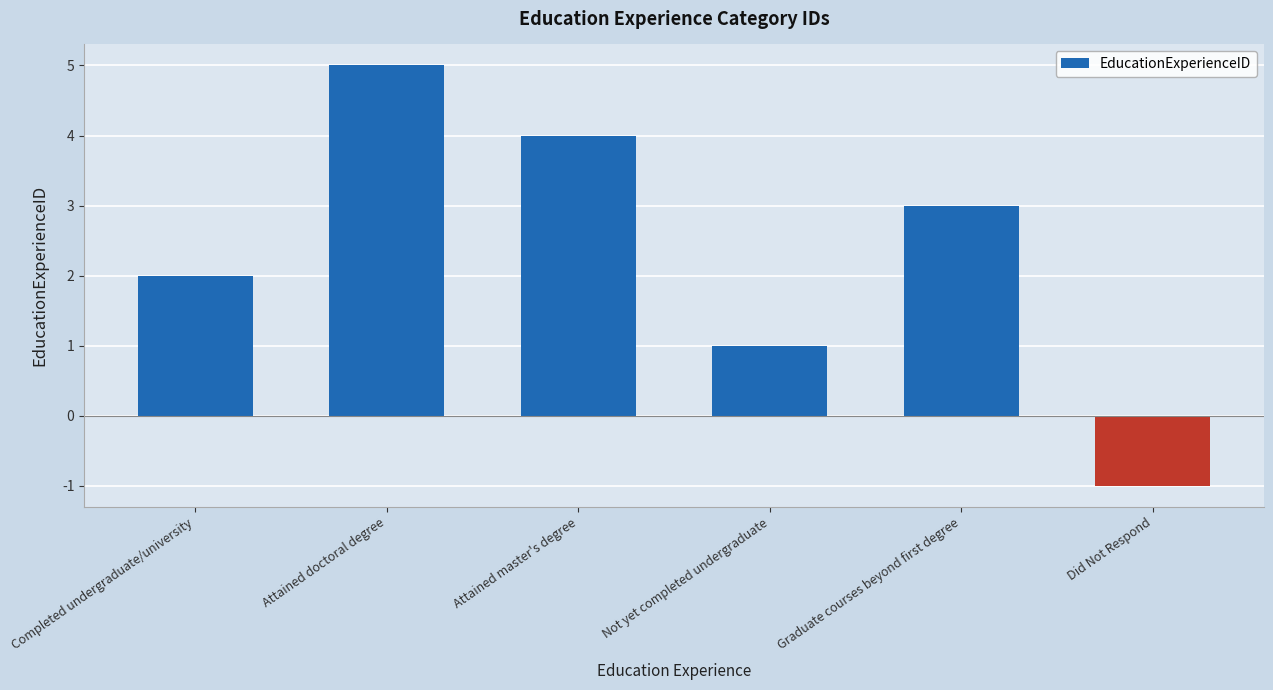

Rank the categories by value from highest to lowest.

Attained doctoral degree, Attained master's degree, Graduate courses beyond first degree, Completed undergraduate/university, Not yet completed undergraduate, Did Not Respond